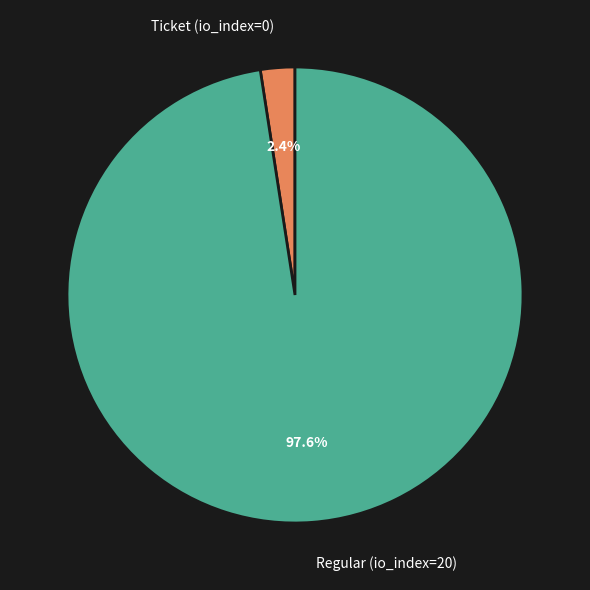

How many segments does this pie chart have?

2